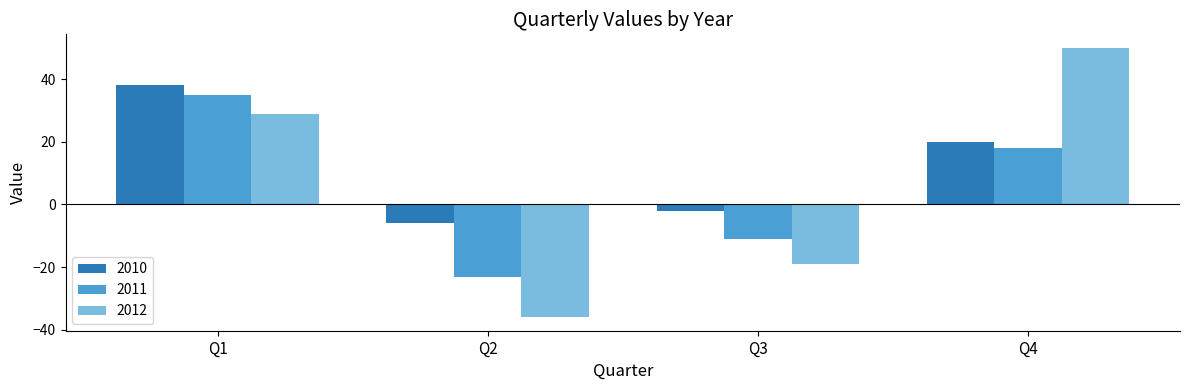

What is the maximum value for 2012?

50